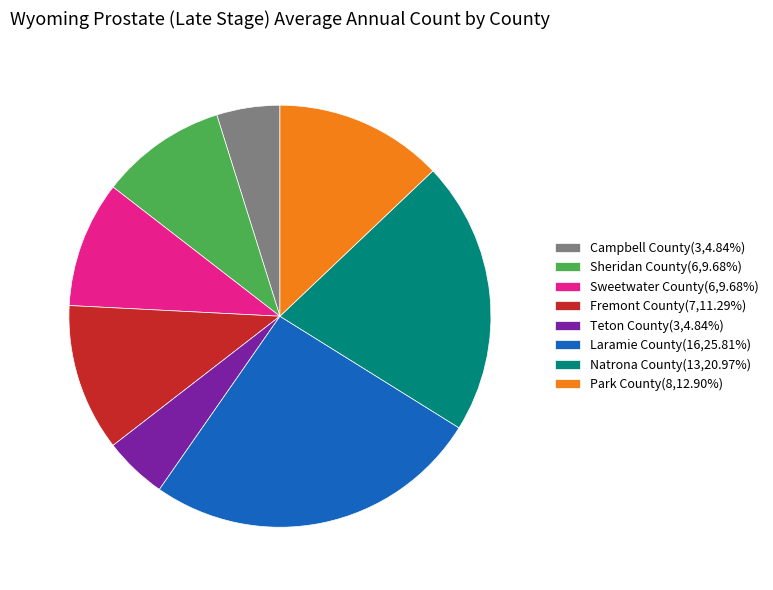

Do Sheridan County(6,9.68%) and Sweetwater County(6,9.68%) together represent more than half of the pie?

No